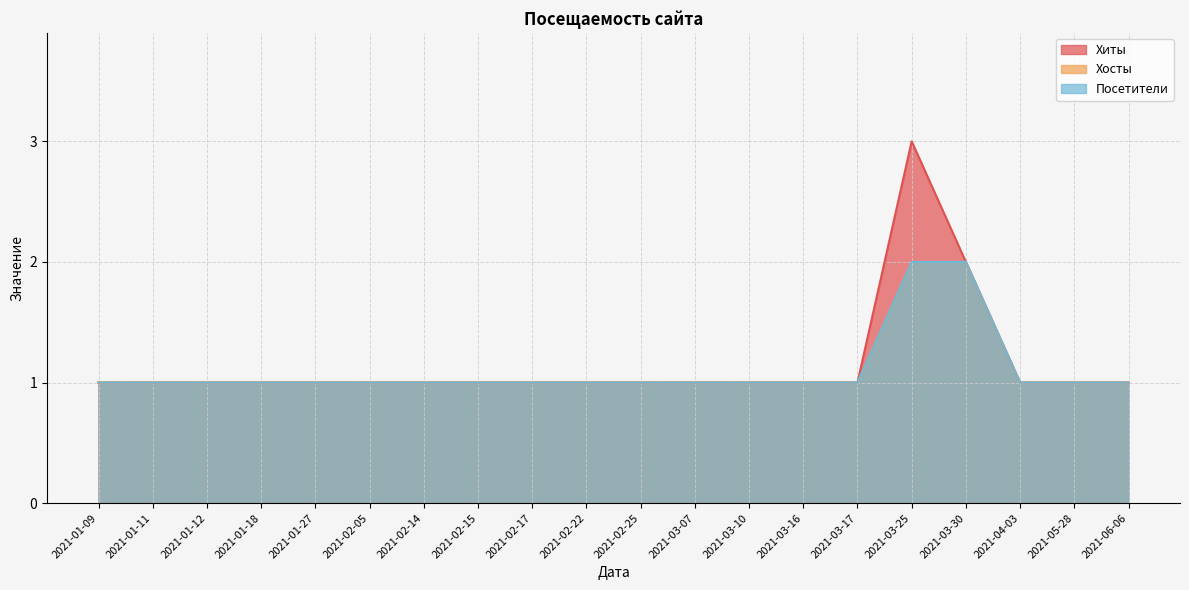

What are all the series names shown in the legend?

Хиты, Хосты, Посетители